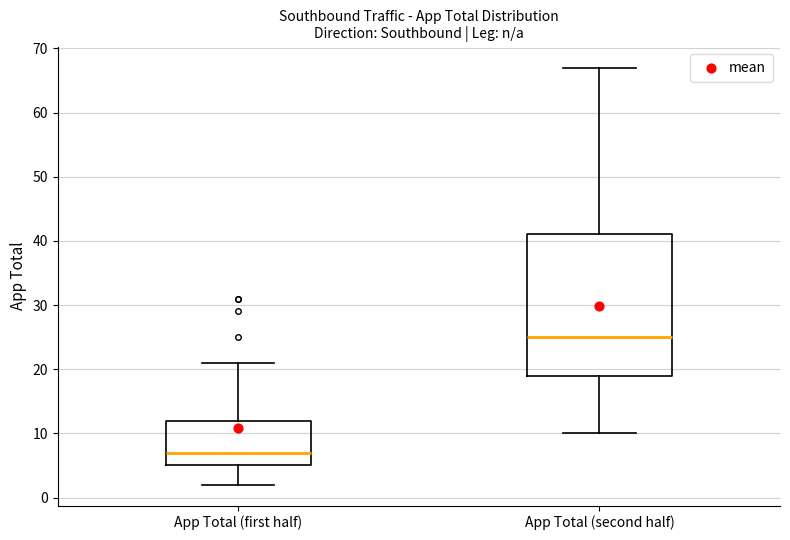

Where does the median line of the box for App Total (second half) sit on the y-axis? The values are not printed on the chart, so give them approximately, as read against the axis.

25